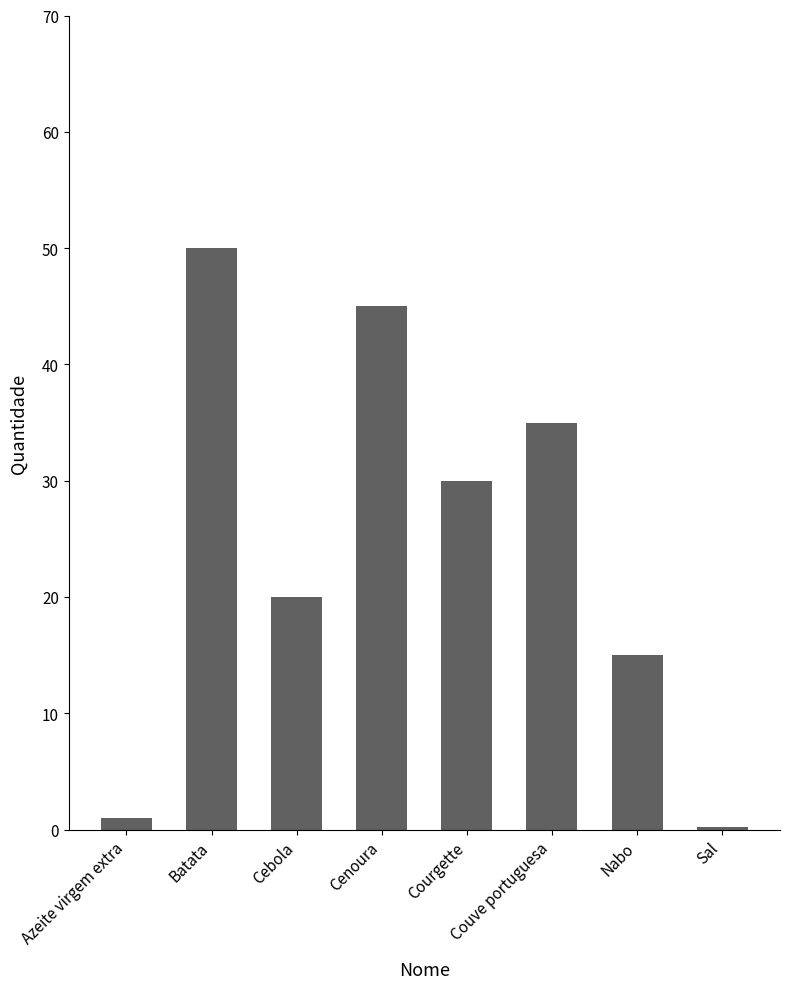

How many series are shown in this chart?

1